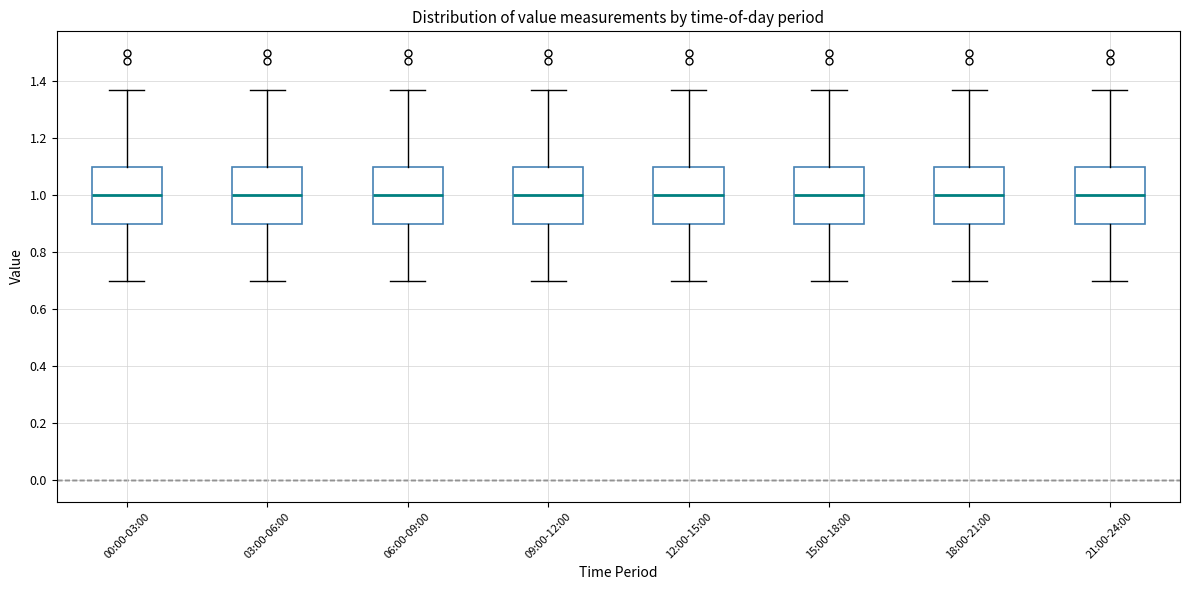

Reading left to right, read every box against the y-axis: the position of its median line, the range the box covers, and the ends of its whiskers. The values are not printed on the chart, so give them approximately, as read against the axis.

00:00-03:00: median 1.00, box 0.90 to 1.10, whiskers 0.70 to 1.38
03:00-06:00: median 1.00, box 0.90 to 1.10, whiskers 0.70 to 1.38
06:00-09:00: median 1.00, box 0.90 to 1.10, whiskers 0.70 to 1.38
09:00-12:00: median 1.00, box 0.90 to 1.10, whiskers 0.70 to 1.38
12:00-15:00: median 1.00, box 0.90 to 1.10, whiskers 0.70 to 1.38
15:00-18:00: median 1.00, box 0.90 to 1.10, whiskers 0.70 to 1.38
18:00-21:00: median 1.00, box 0.90 to 1.10, whiskers 0.70 to 1.38
21:00-24:00: median 1.00, box 0.90 to 1.10, whiskers 0.70 to 1.38